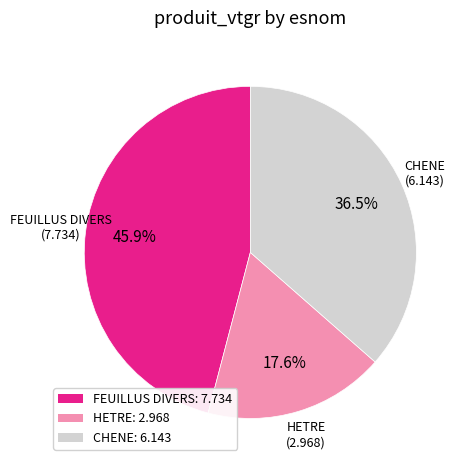

Do HETRE and FEUILLUS DIVERS together represent more than half of the pie?

Yes